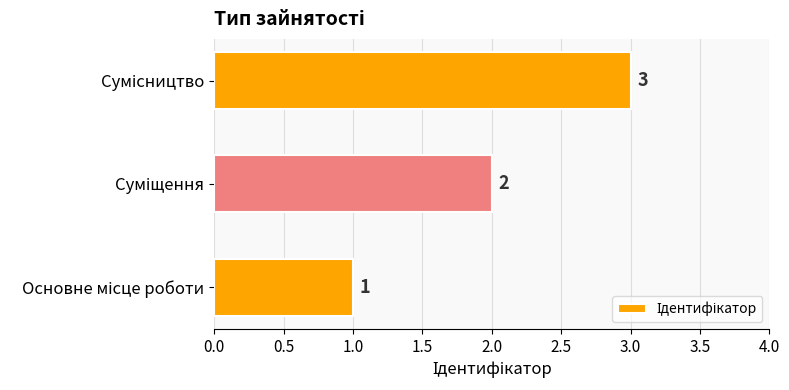

What is the greatest value displayed?

3